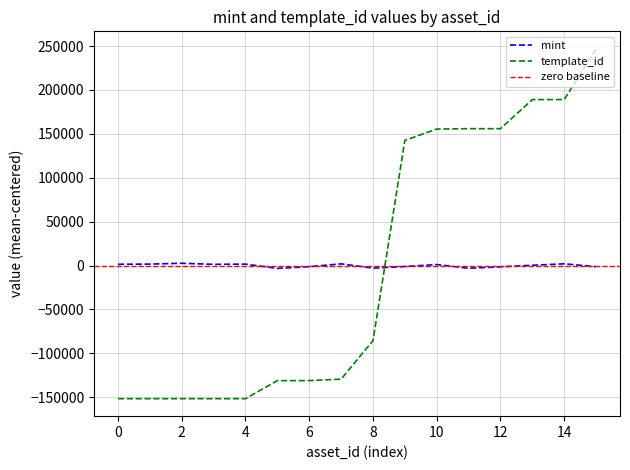

How many positive values does the template_id series have?

7